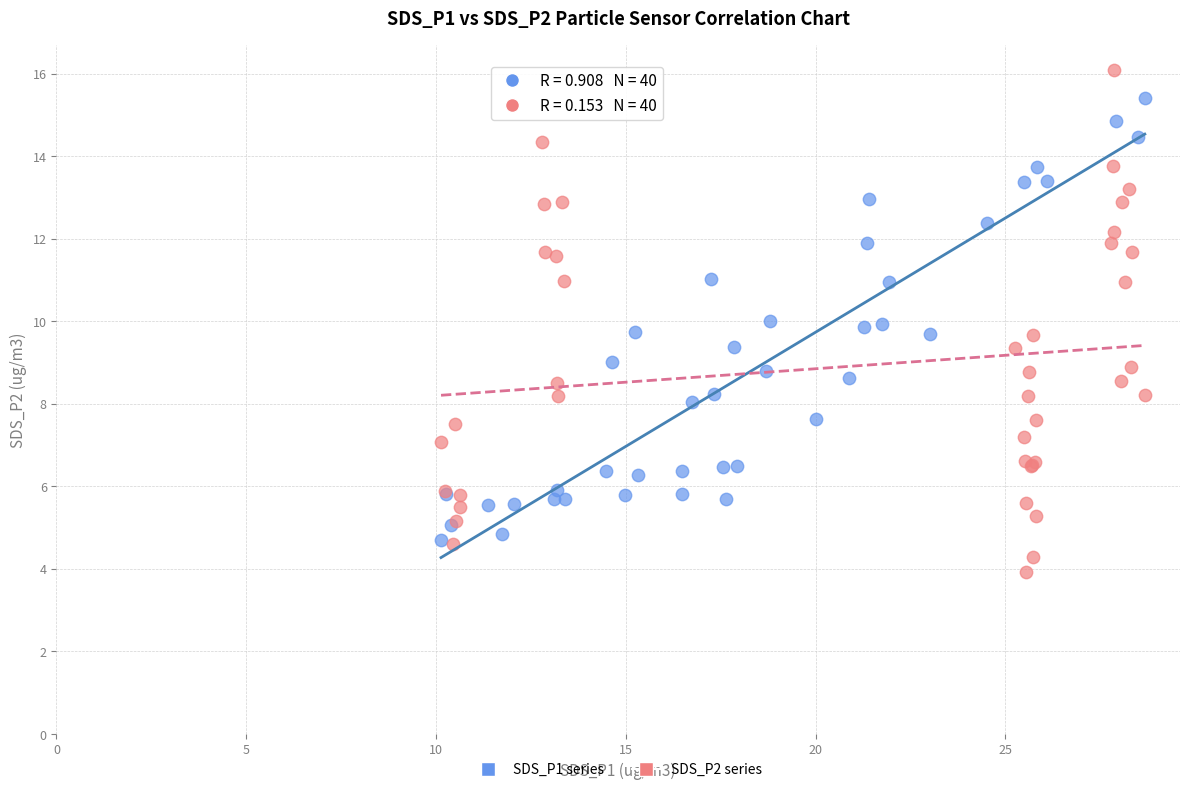

What are all the series names shown in the legend?

SDS_P1 series, SDS_P2 series